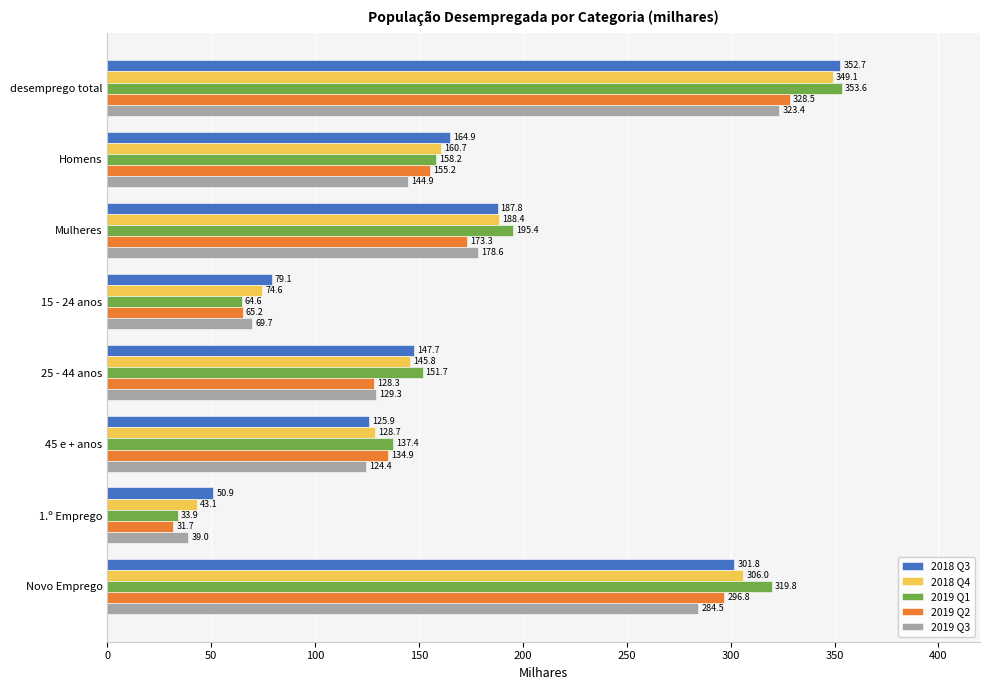

Which series has the widest spread of values?

2019 Q1